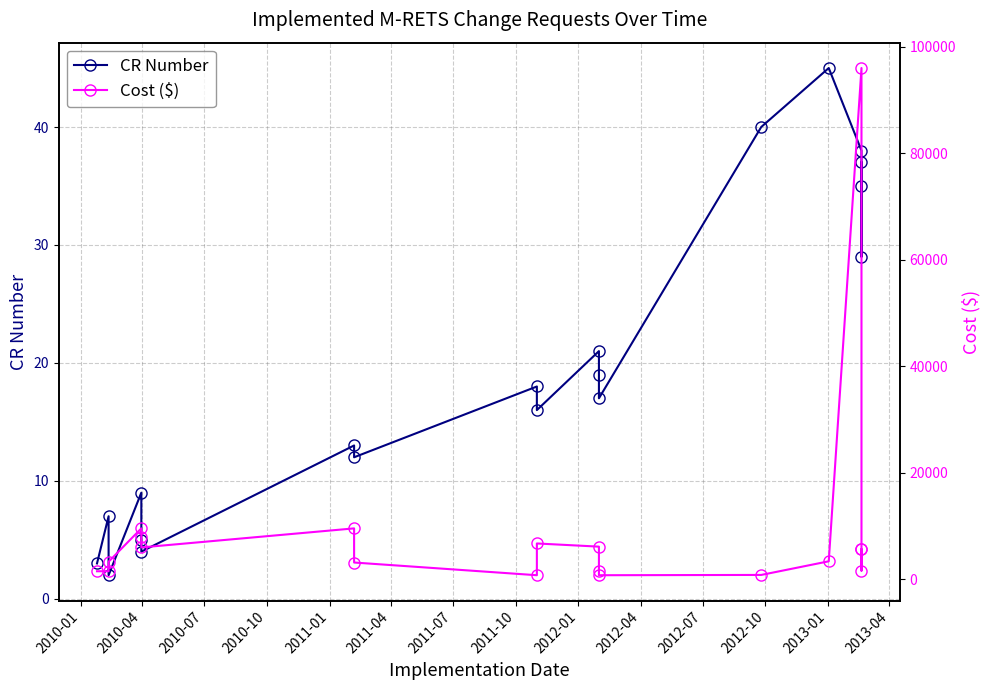

Which series has the widest spread of values?

Cost ($)